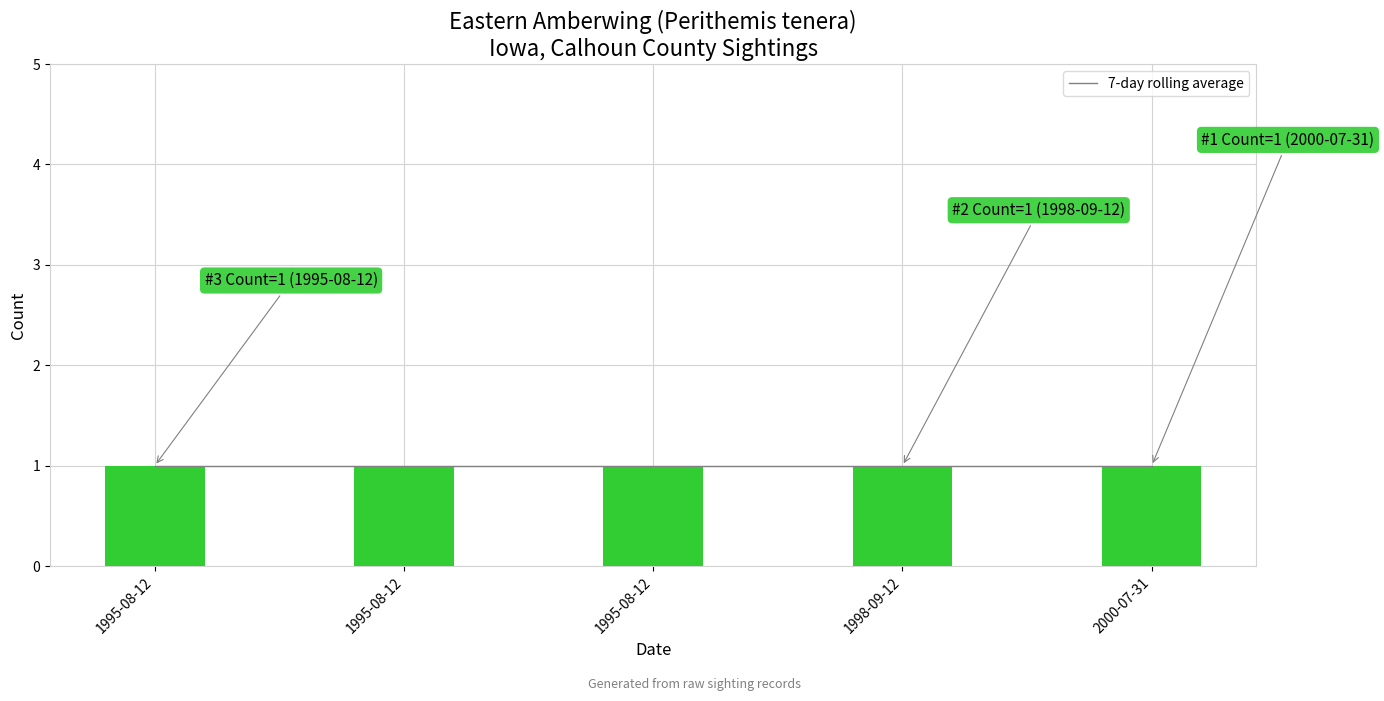

Count the number of categories in the chart.

5